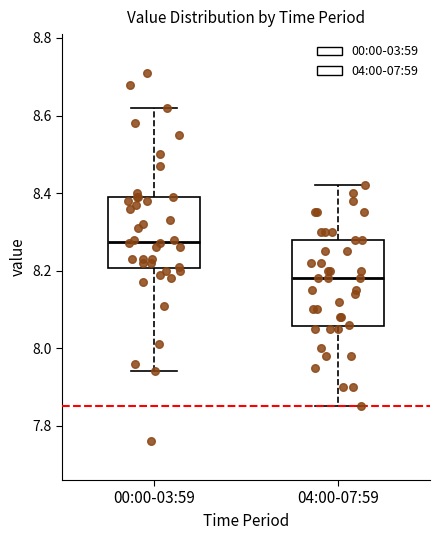

Which box is the tallest, from its lower edge to its upper edge?

04:00-07:59